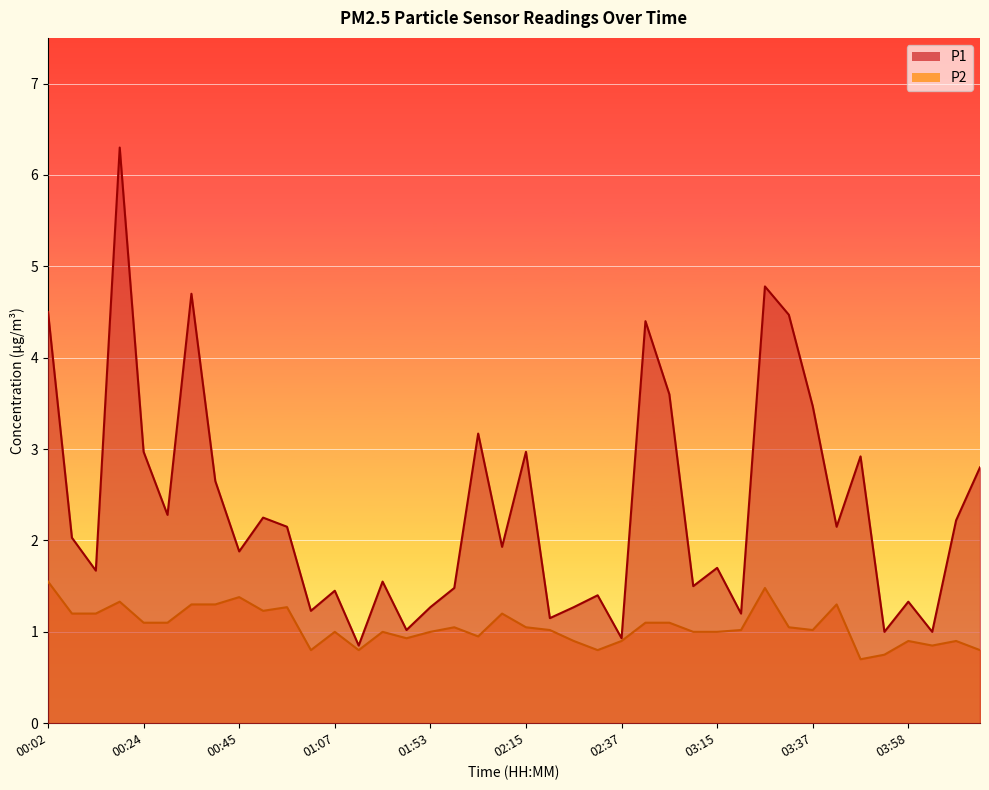

True or false: P1 has a value of 4.4 at 02:53.

True